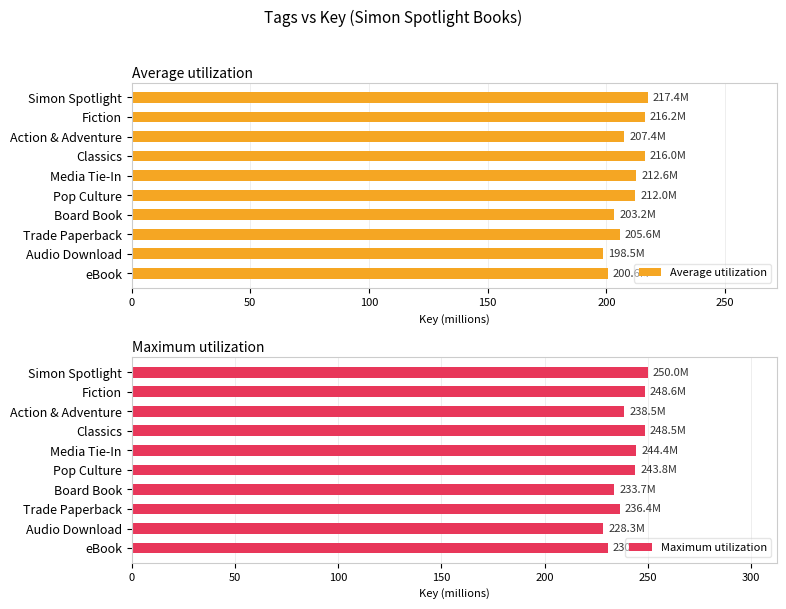

True or false: Maximum utilization has a value of 418.1 at Classics.

False